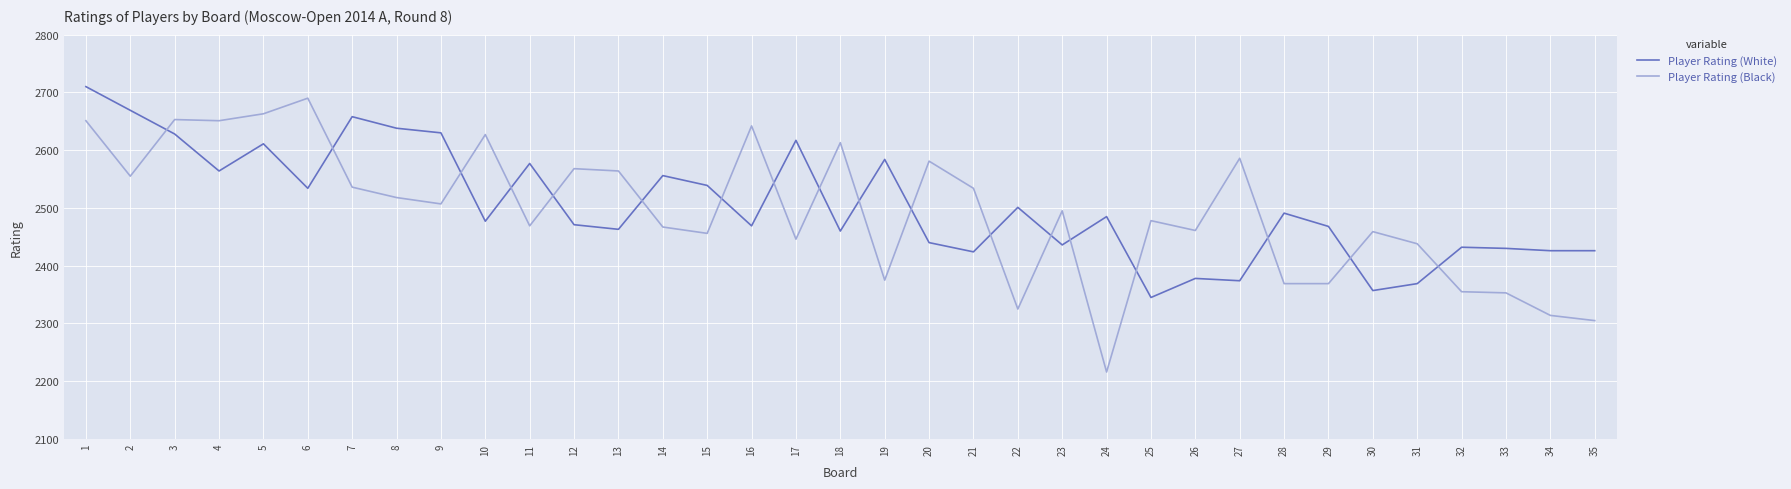

Where does the Player Rating (White) series first go above 2477?

1